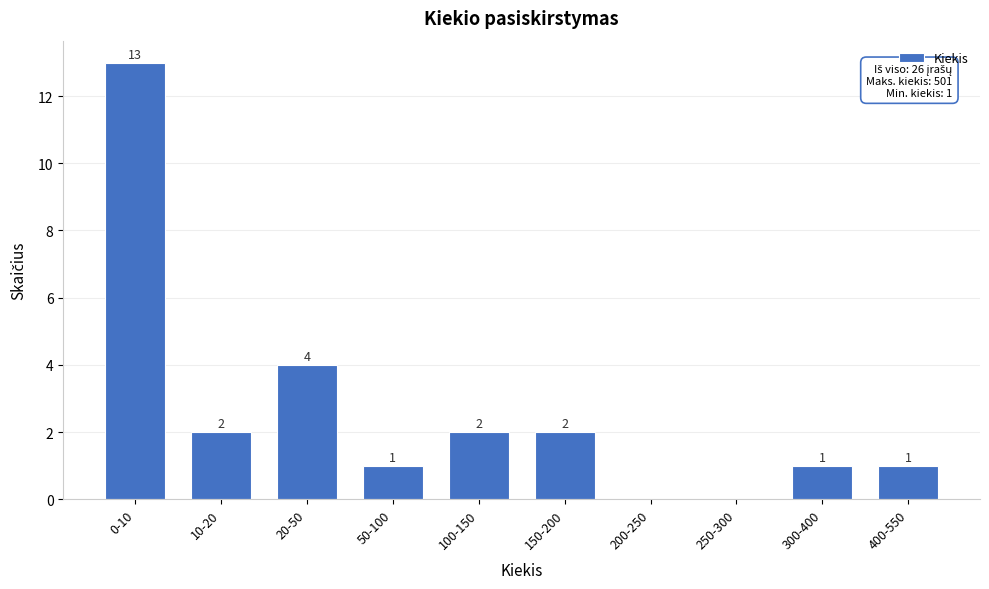

Reading left to right, list all the values displayed in this chart.

0-10=13	10-20=2	20-50=4	50-100=1	100-150=2	150-200=2	200-250=0	250-300=0	300-400=1	400-550=1